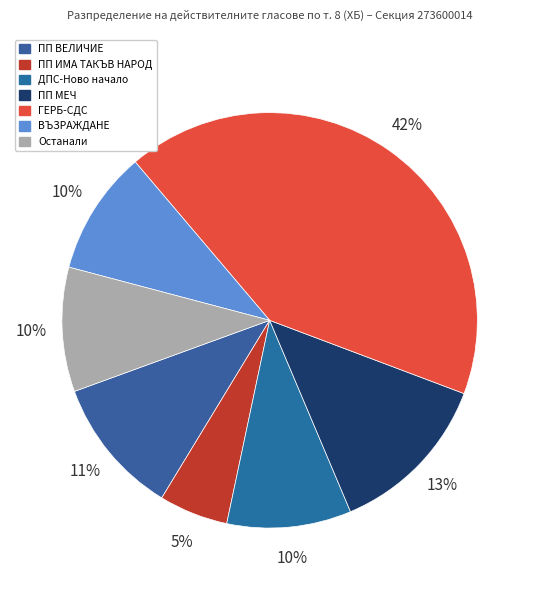

How many slices are in this pie chart?

7